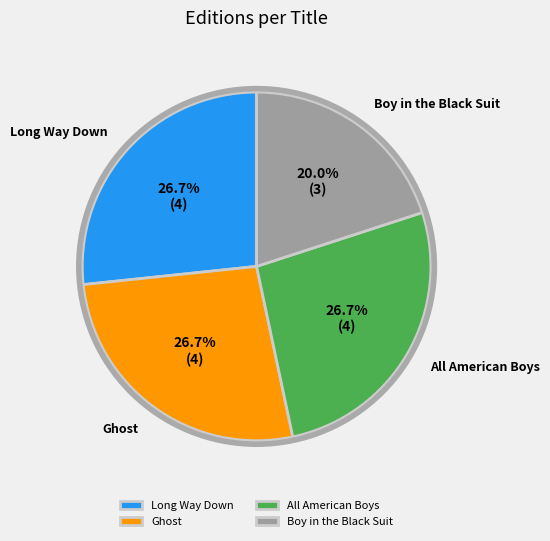

Which category has the smallest portion of the pie?

Boy in the Black Suit